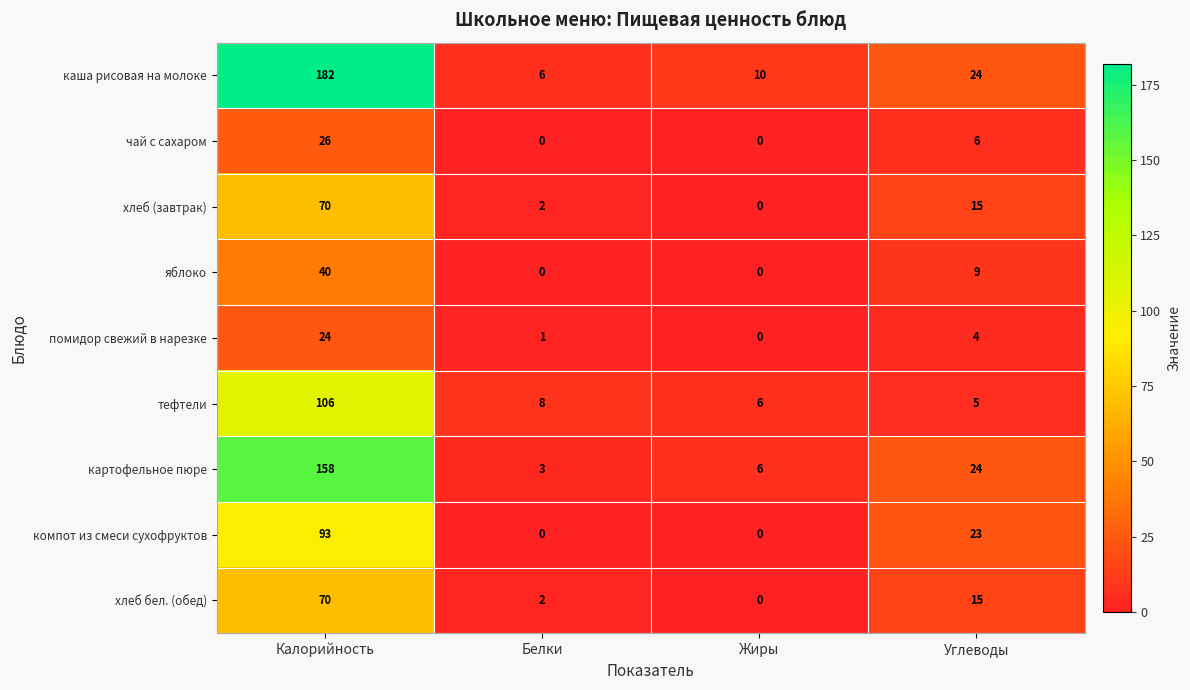

Rank the categories by каша рисовая на молоке value from highest to lowest.

Калорийность, Углеводы, Жиры, Белки